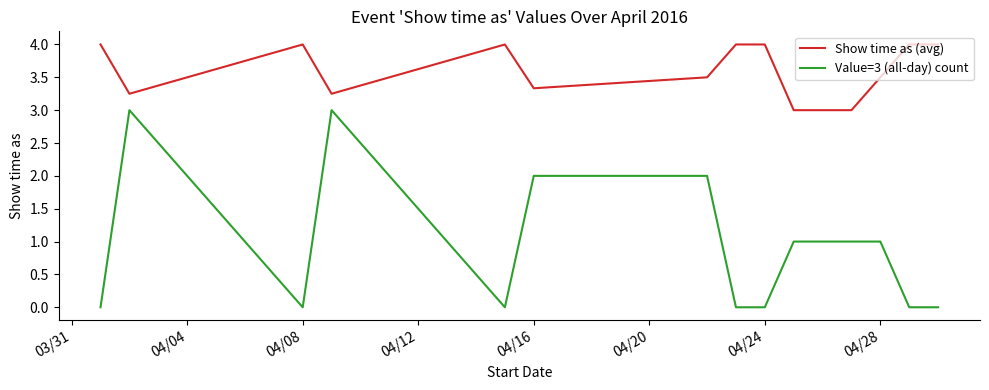

What is the highest value of the Value=3 (all-day) count series?

3.0